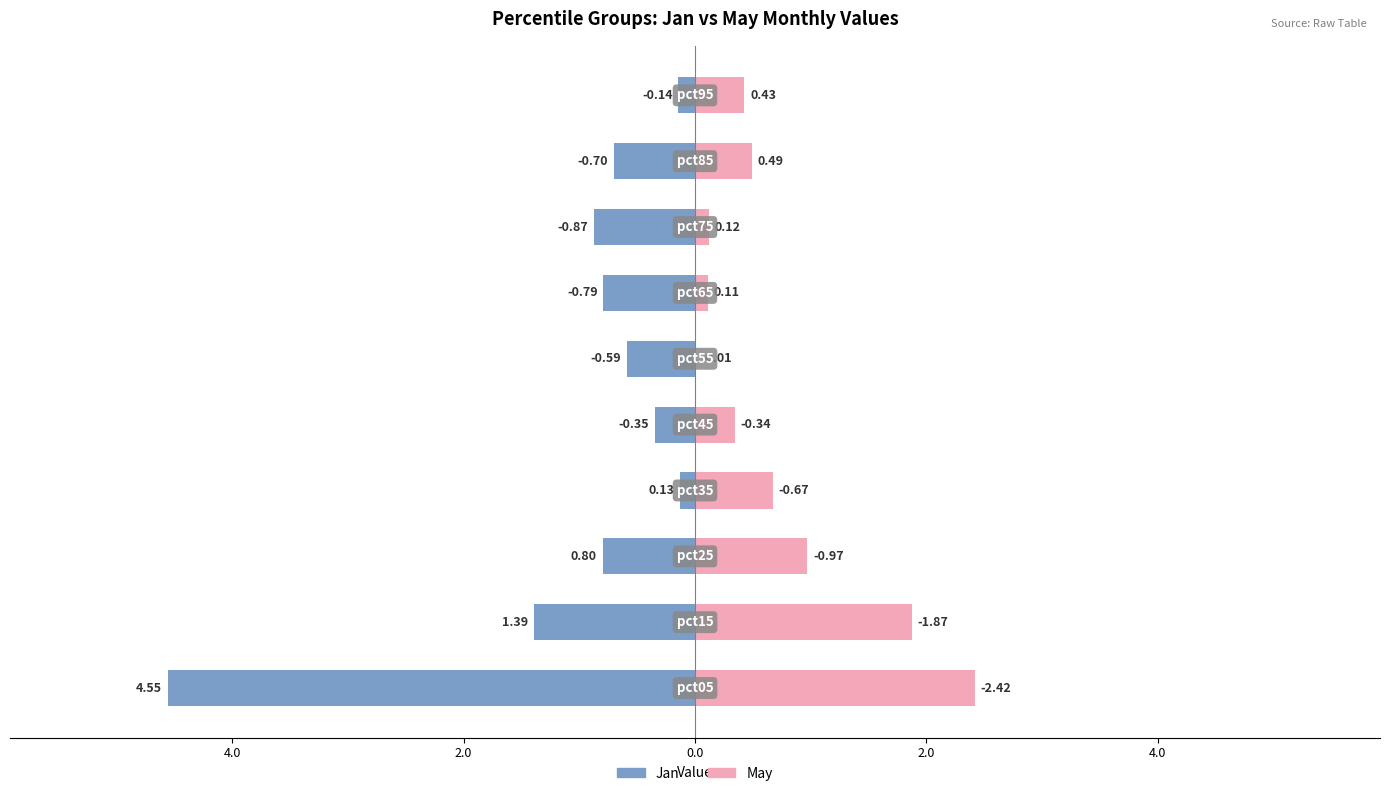

What is the spread (max minus min) of values at 0.0?

0.8